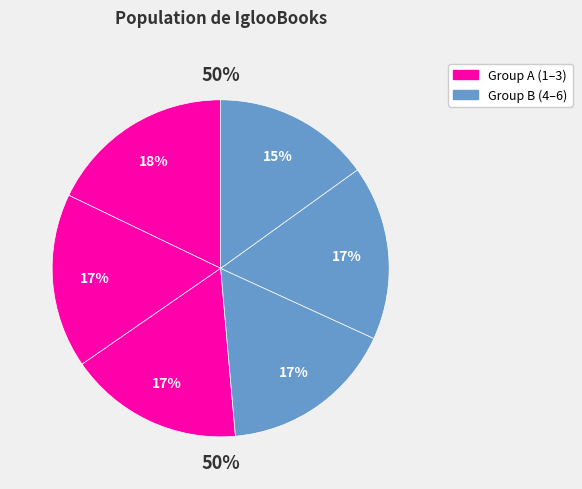

Count the number of slices in the pie.

6